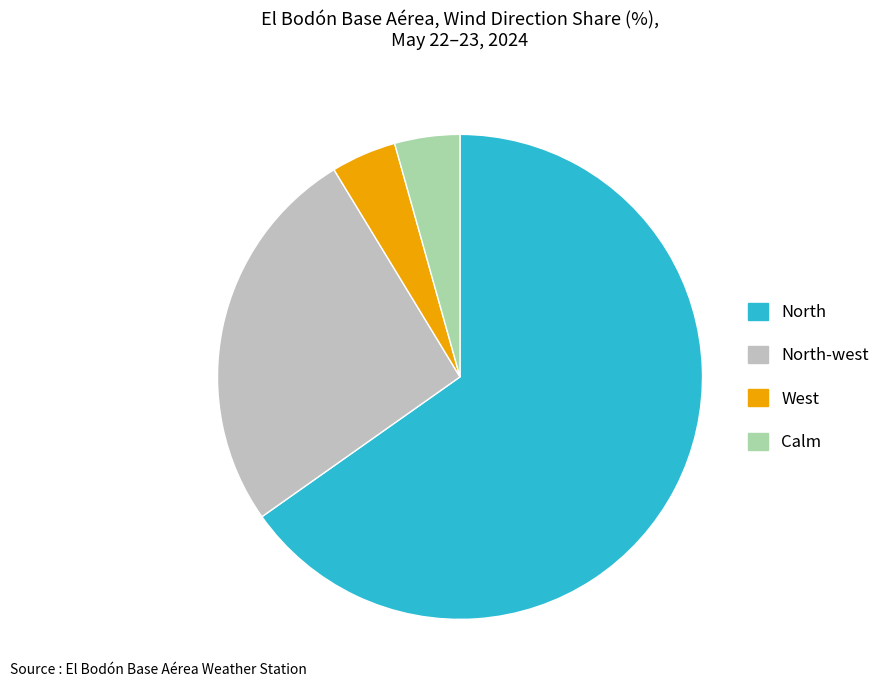

Count the number of slices in the pie.

4